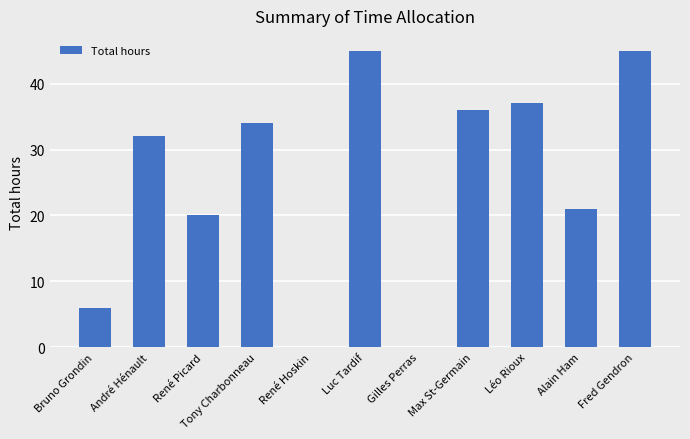

What is the sum of all values?

276